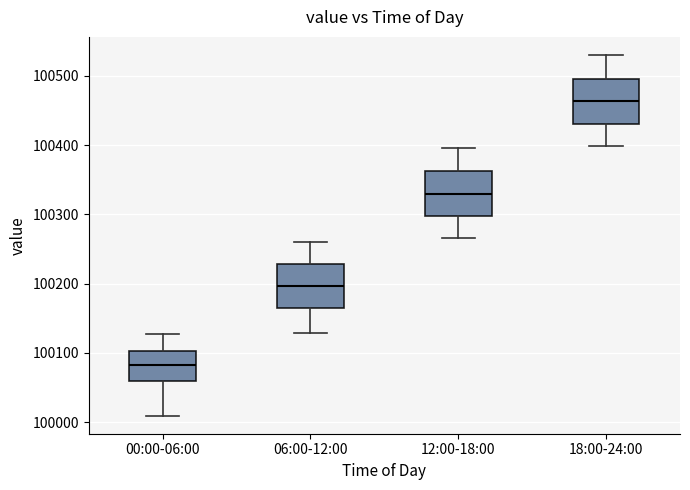

Which box's median line is the lowest?

00:00-06:00